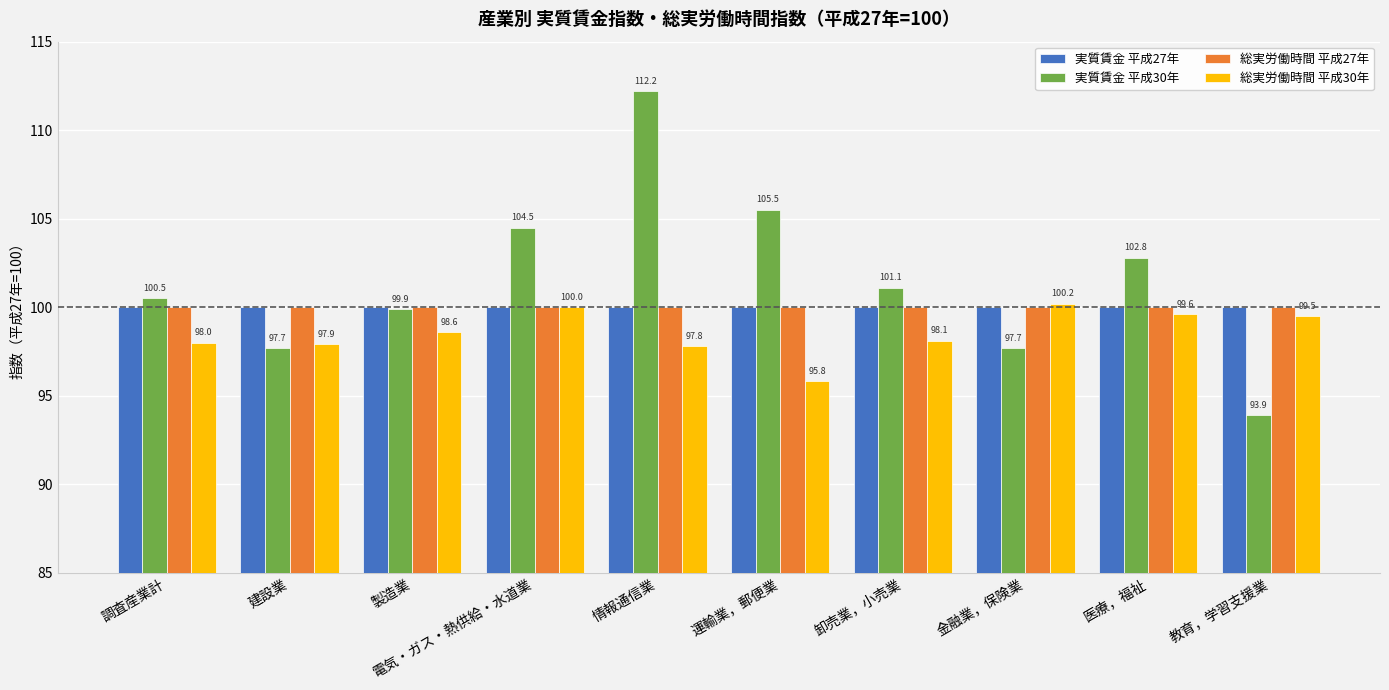

What is the value of the 総実労働時間 平成27年 bar at the 3rd from the left?

100.0